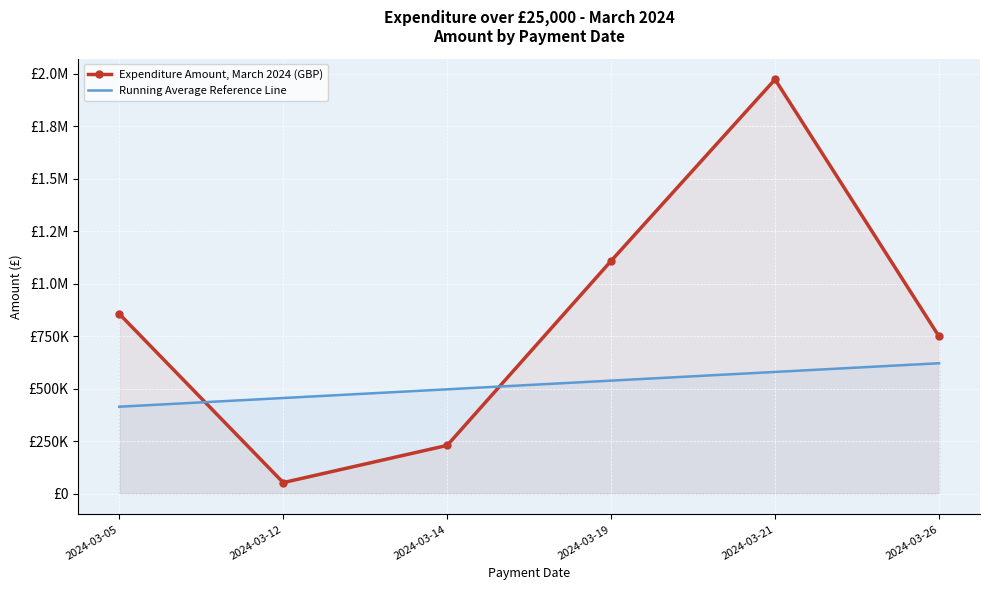

Rank the series by their maximum value, from lowest to highest.

Running Average Reference Line, Expenditure Amount, March 2024 (GBP)